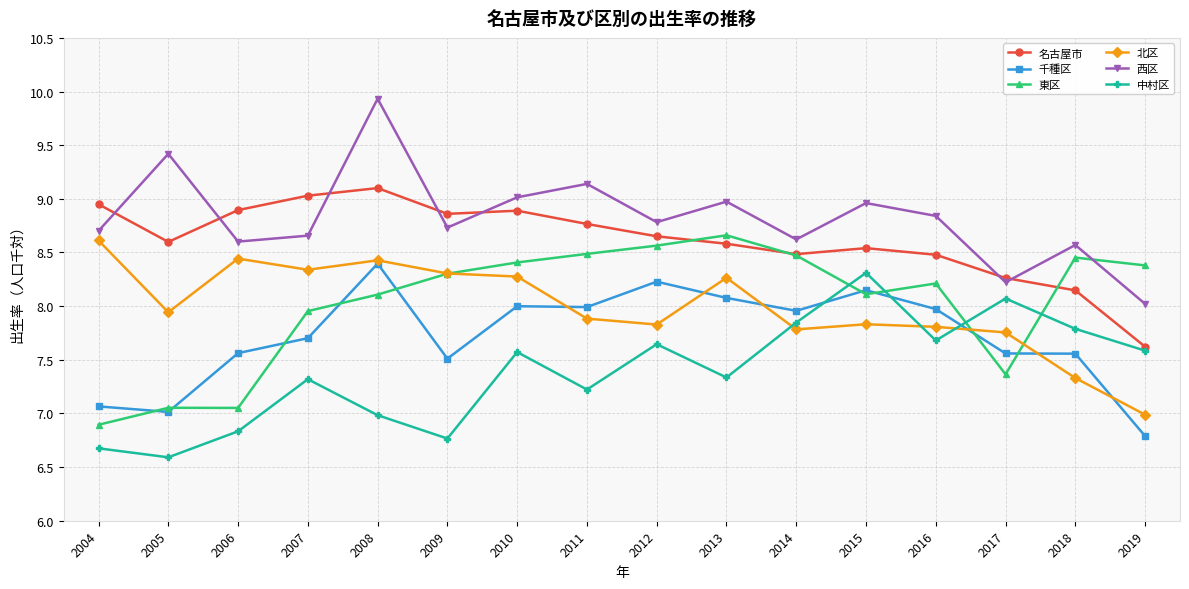

List the series in order of their peak value, highest first.

西区, 名古屋市, 東区, 北区, 千種区, 中村区